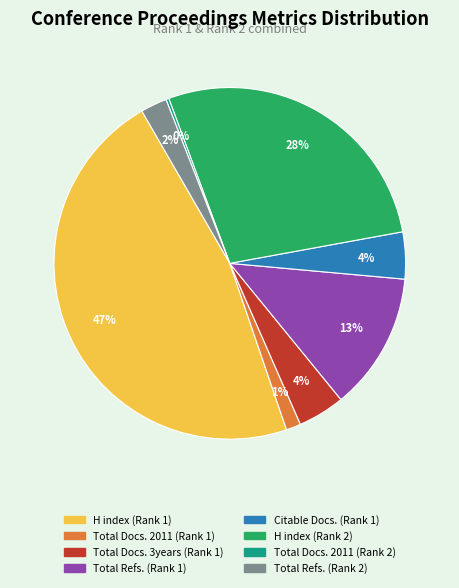

To the nearest percent, what is the difference between the largest and smallest slice percentages?

47%